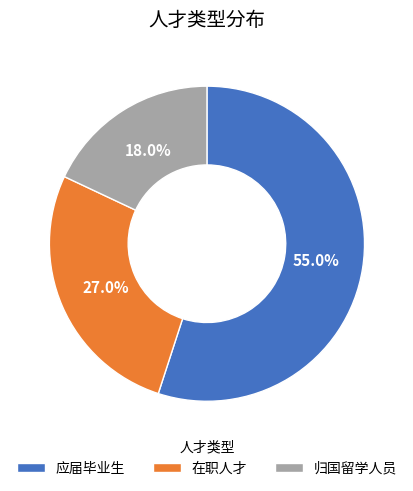

Is it true that 归国留学人员 is 18% of the pie?

True